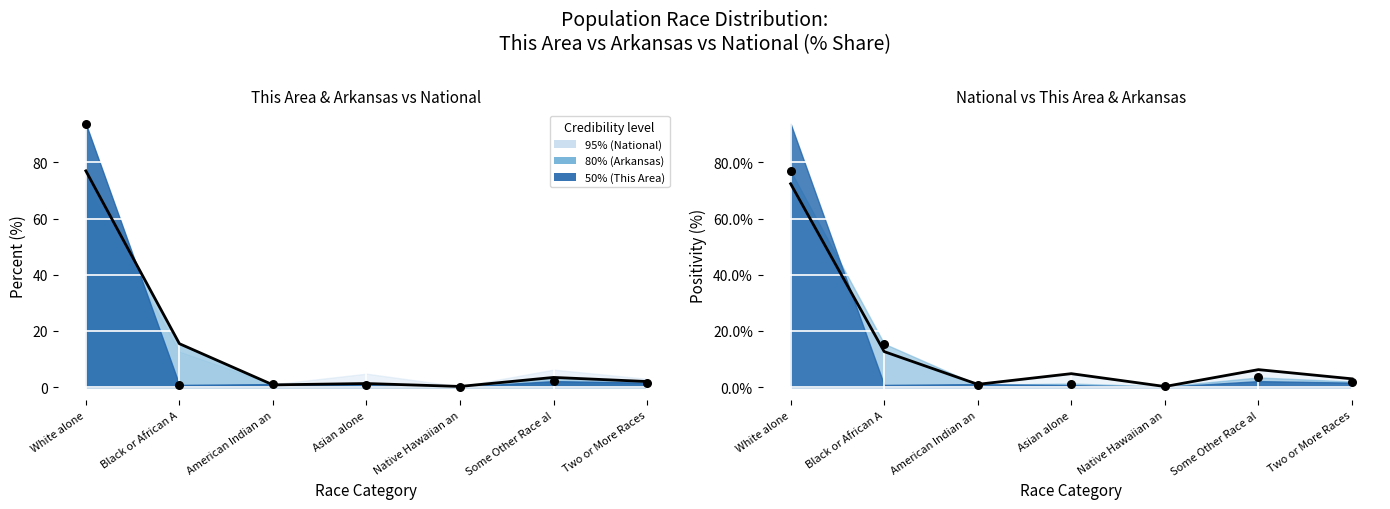

Is the value of Arkansas observed at Some Other Race al greater than the value of This Area observed at Native Hawaiian an?

Yes